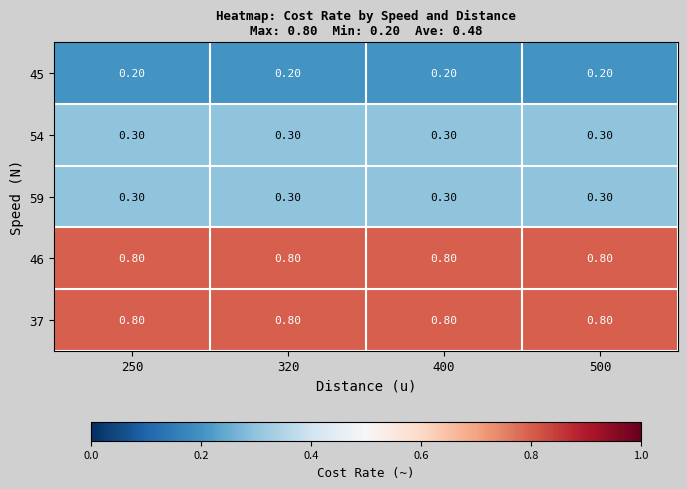

What is the difference between the highest and lowest values at 250?

0.6